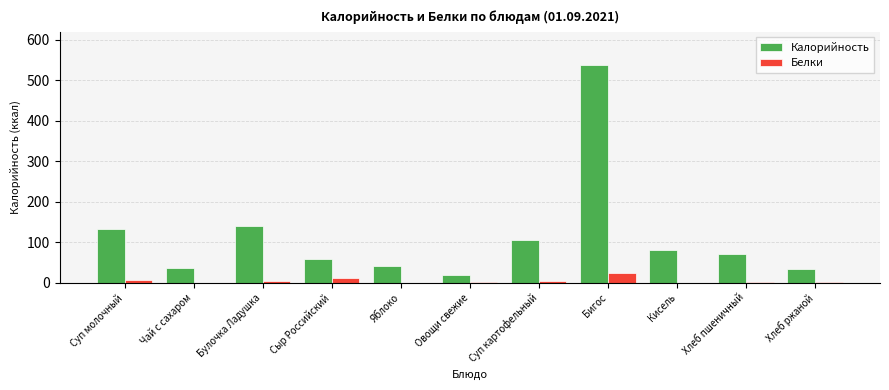

What is the total value across all series at Сыр Российский?

69.8